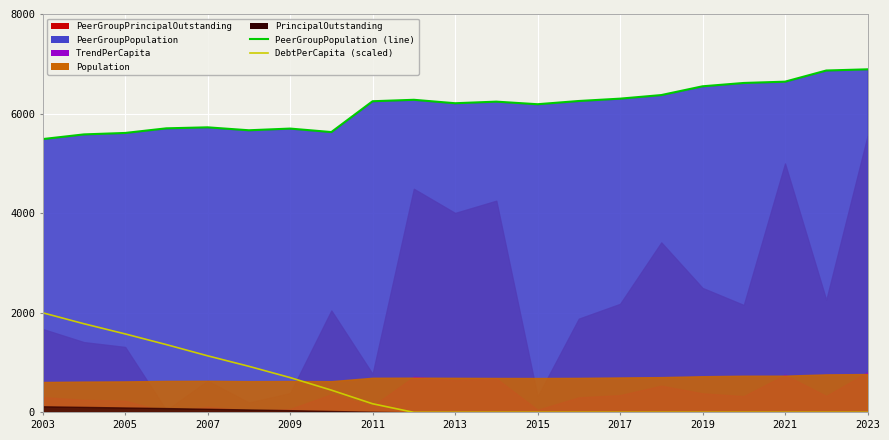

True or false: DebtPerCapita (scaled) and PeerGroupPopulation (line) cross at least once.

False